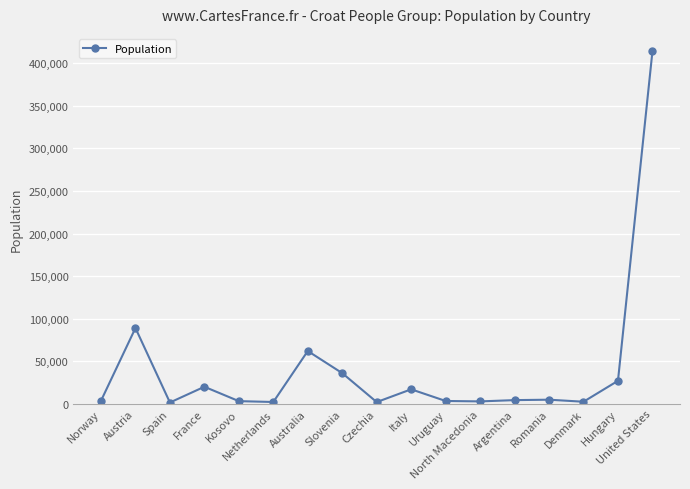

True or false: the data shows 17000 at Italy.

True